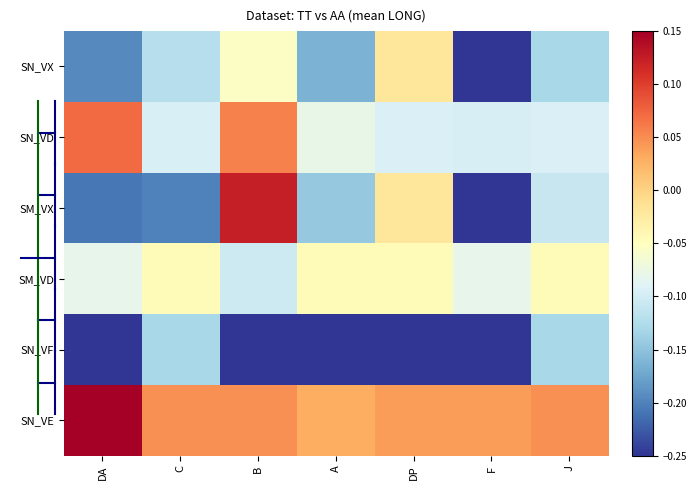

Reading left to right, transcribe all the data shown in this chart.

SN_VX: DA=-0.2	C=-0.1	B=-0.1	A=-0.2	DP=-0.0	F=-0.2	J=-0.1
SN_VD: DA=0.1	C=-0.1	B=0.1	A=-0.1	DP=-0.1	F=-0.1	J=-0.1
SM_VX: DA=-0.2	C=-0.2	B=0.1	A=-0.1	DP=-0.0	F=-0.2	J=-0.1
SM_VD: DA=-0.1	C=-0.0	B=-0.1	A=-0.0	DP=-0.0	F=-0.1	J=-0.0
SN_VF: DA=-0.2	C=-0.1	B=-0.2	A=-0.2	DP=-0.2	F=-0.2	J=-0.1
SN_VE: DA=0.2	C=0.0	B=0.0	A=0.0	DP=0.0	F=0.0	J=0.0